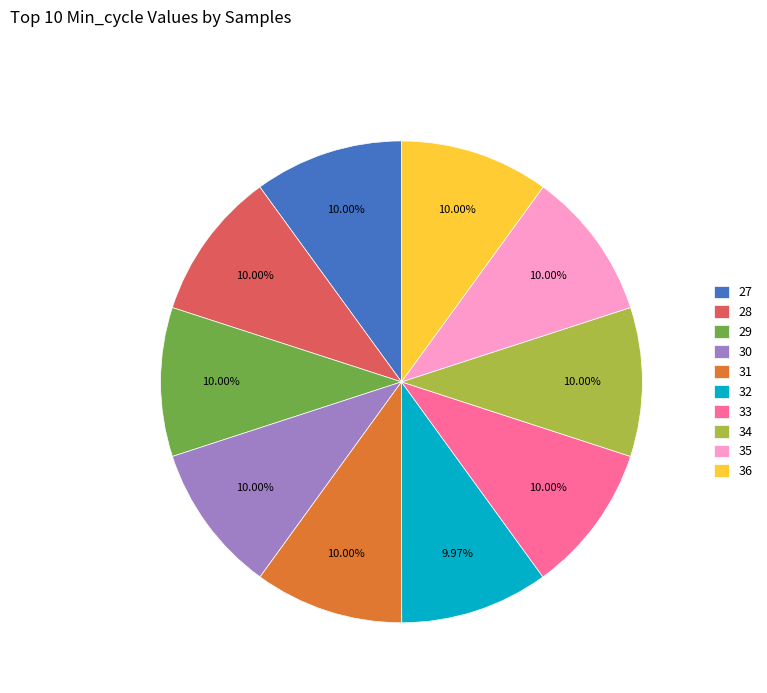

Is there a majority slice in this chart?

No